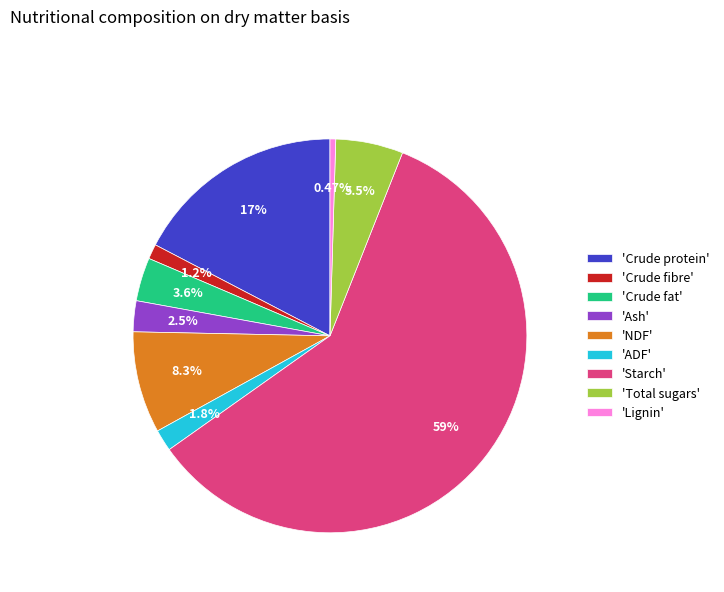

Between 'Lignin' and 'ADF', which is larger?

'ADF'